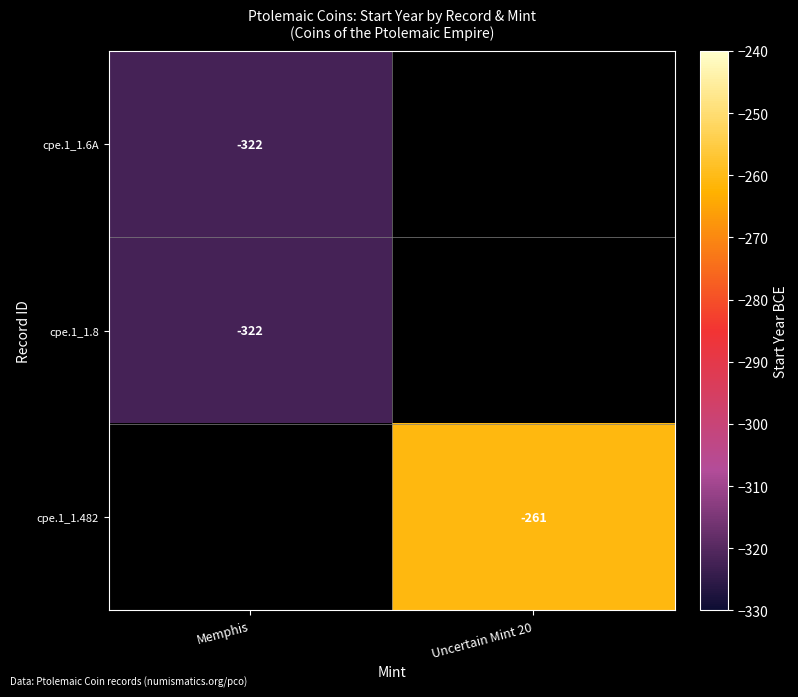

At which category does the chart reach its peak across all series?

Uncertain Mint 20